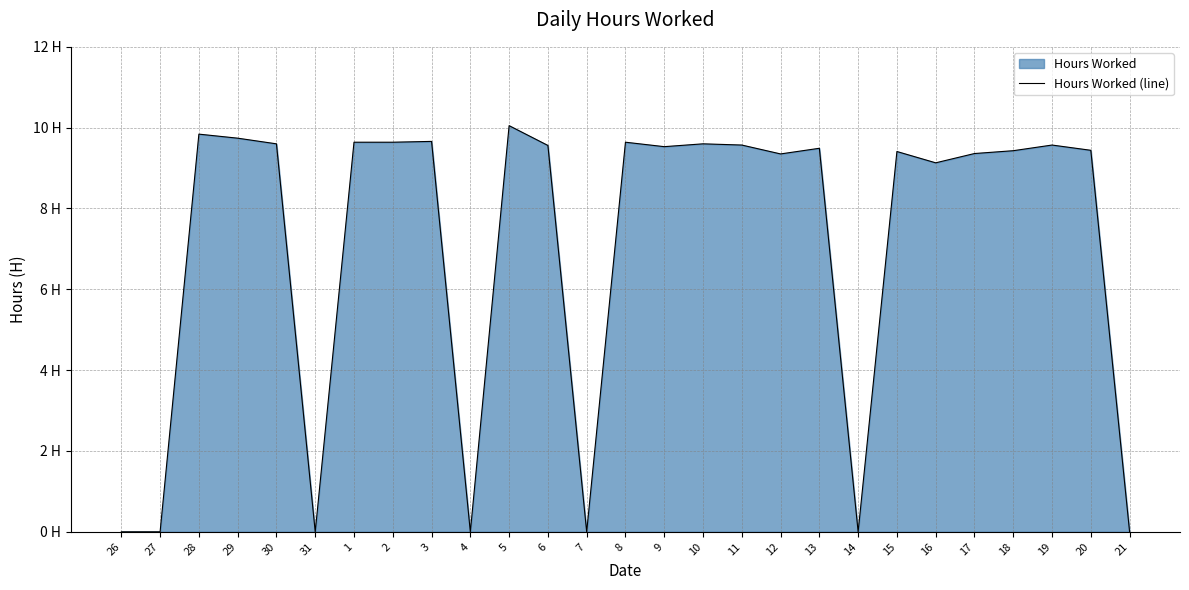

At which category does the chart reach its minimum across all series?

26